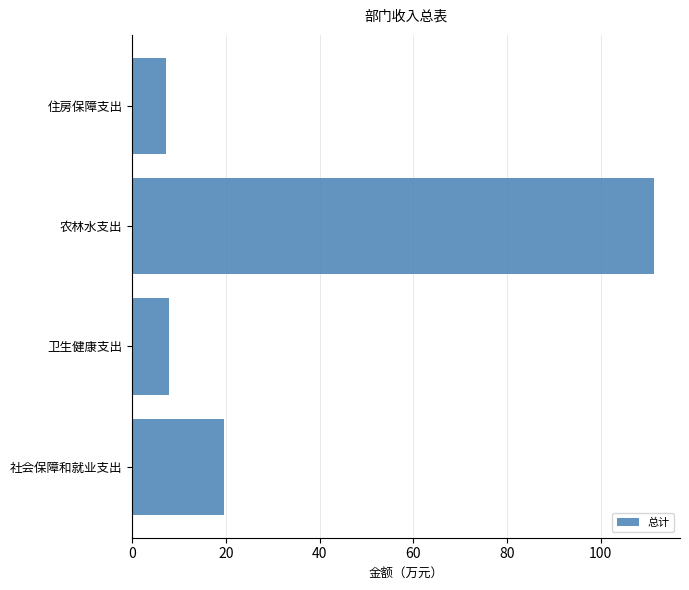

Between 住房保障支出 and 农林水支出, which is larger?

农林水支出